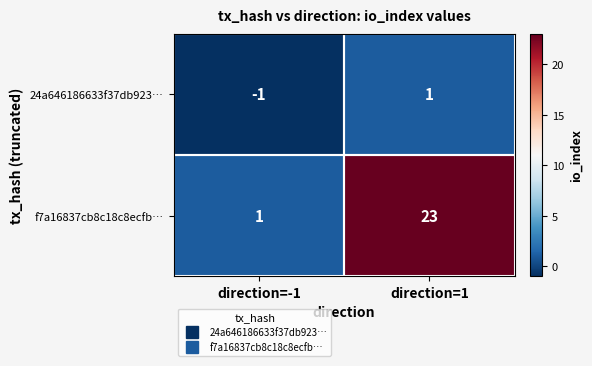

What is the difference between the maximum and minimum values in the f7a16837cb8c18c8ecfb… series?

22